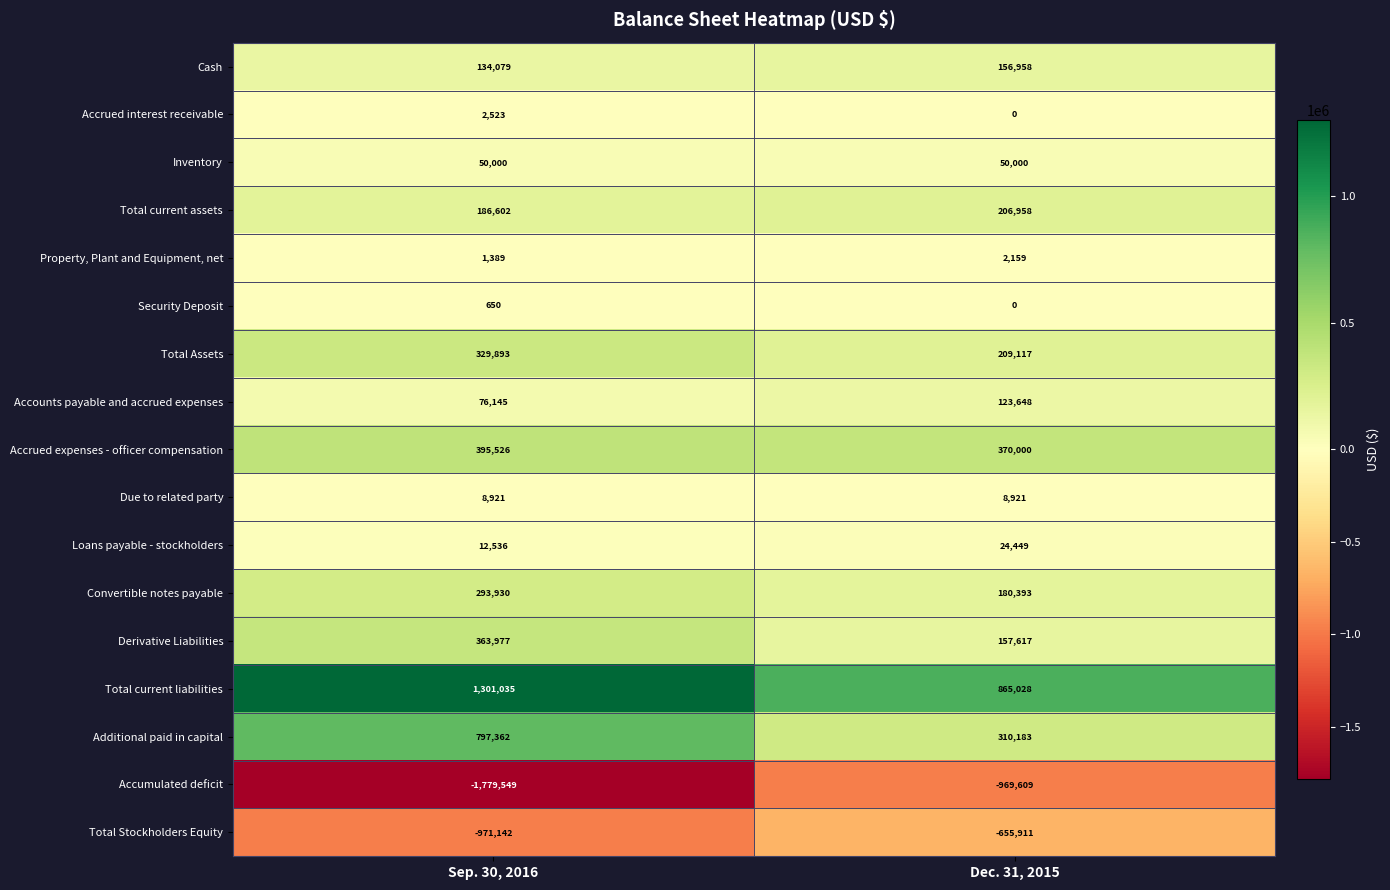

Read the Accumulated deficit value at Sep. 30, 2016, to the nearest 10.

-1779550